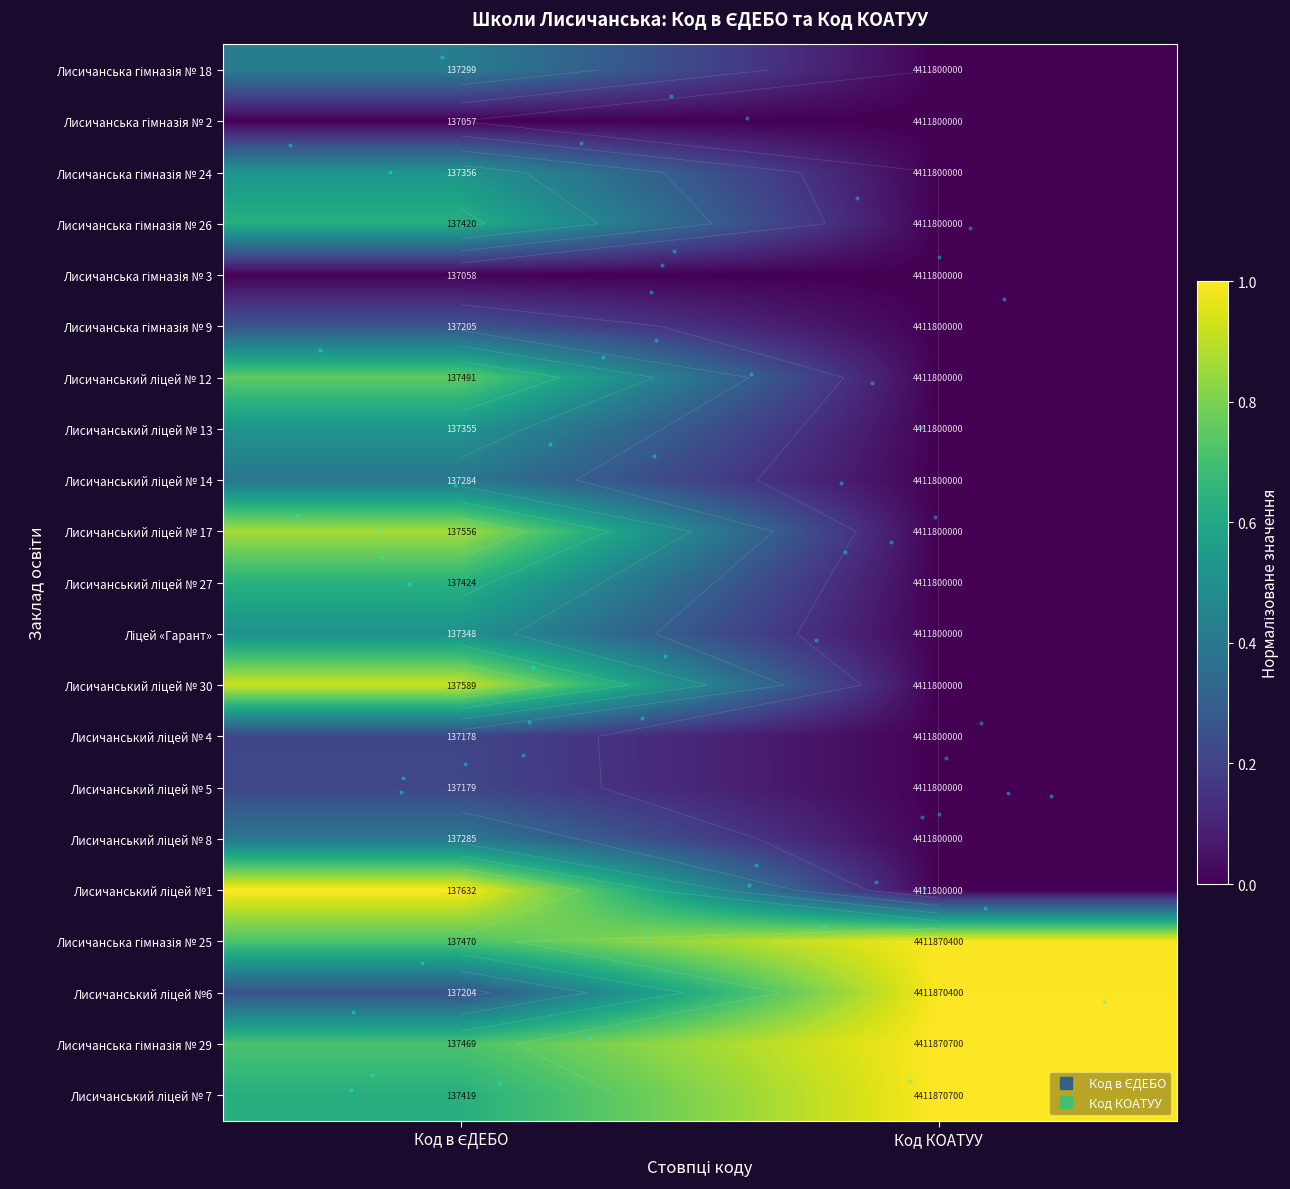

At which category is the sum across all series the highest?

Код в ЄДЕБО